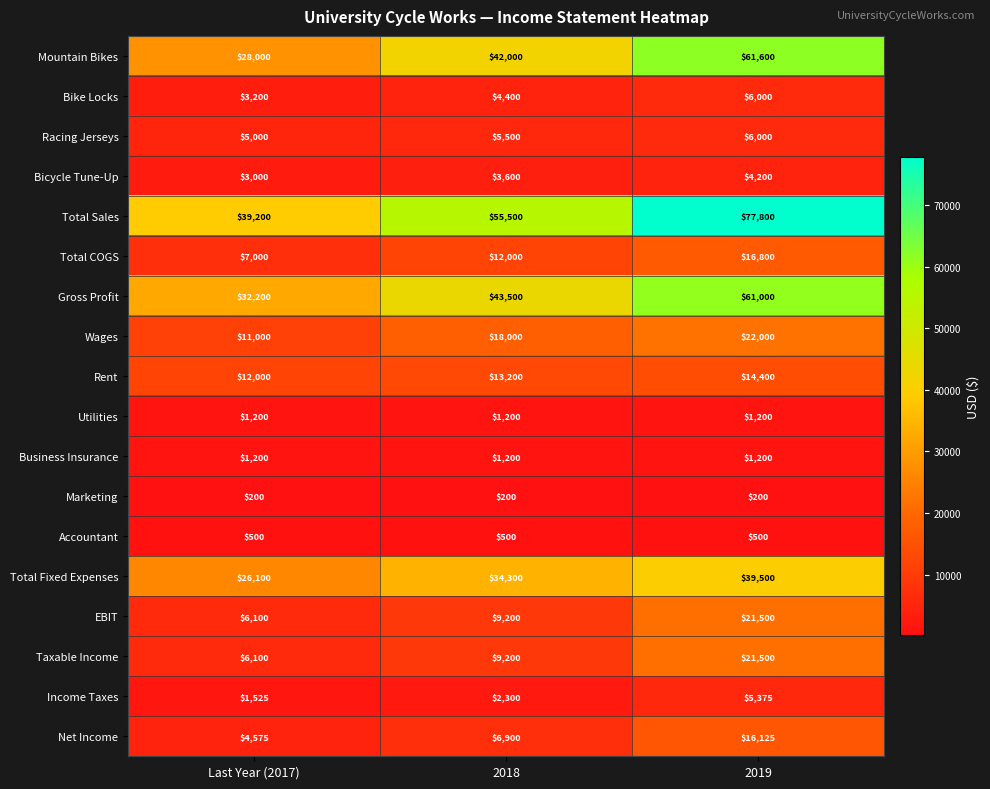

What is the greatest value displayed?

77800